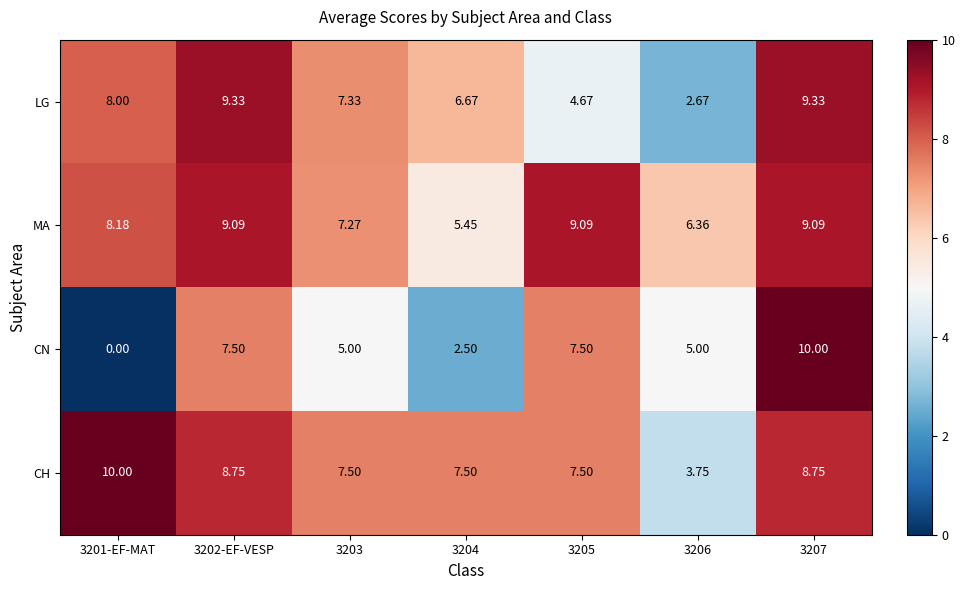

Which series has the largest range (max minus min)?

CN